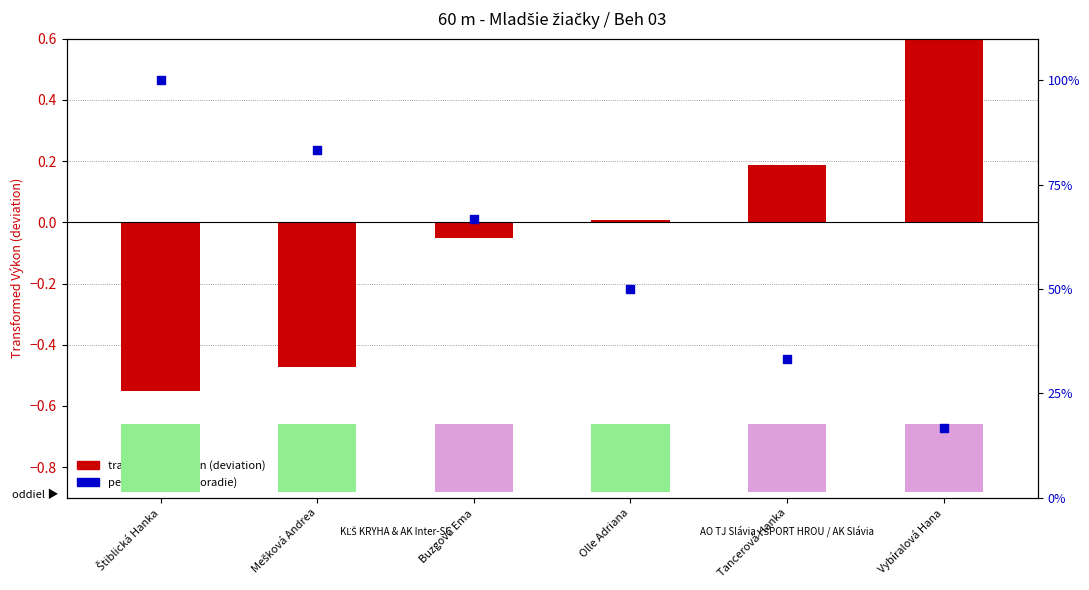

Is the value of percentile rank (Poradie) at Štiblická Hanka greater than the value of transformed výkon (deviation) at Buzgová Ema?

Yes